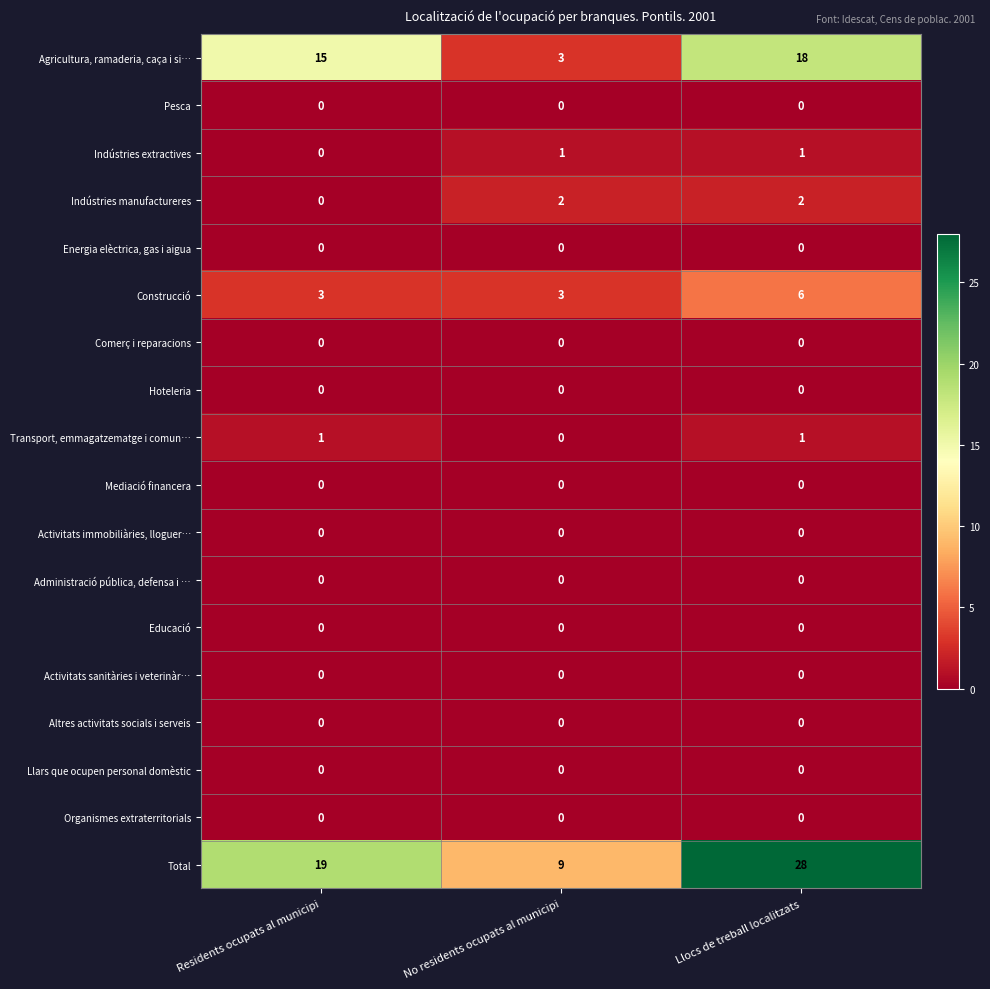

What is the total value across all series at Llocs de treball localitzats?

56